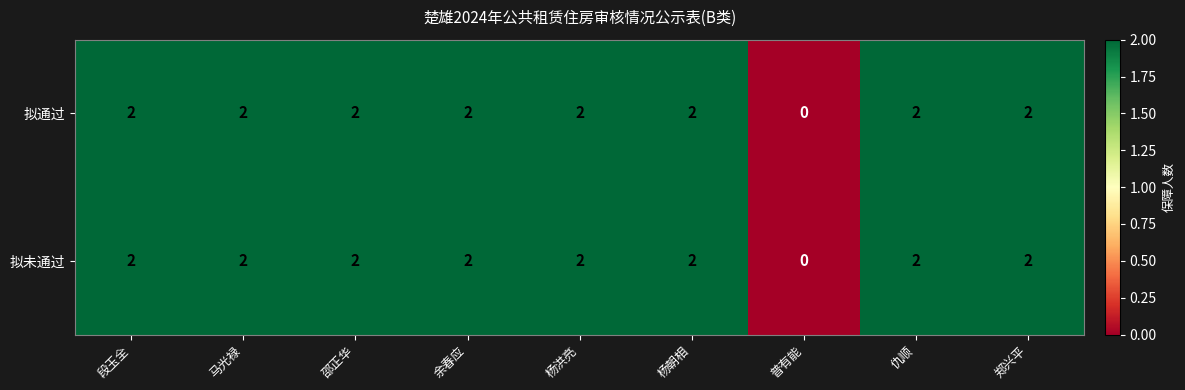

Count the number of categories in the chart.

9